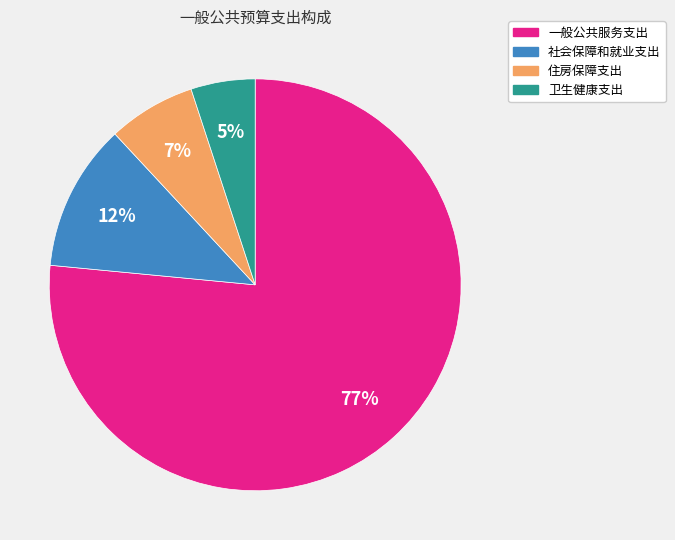

To the nearest percent, what portion does 卫生健康支出 represent?

5%